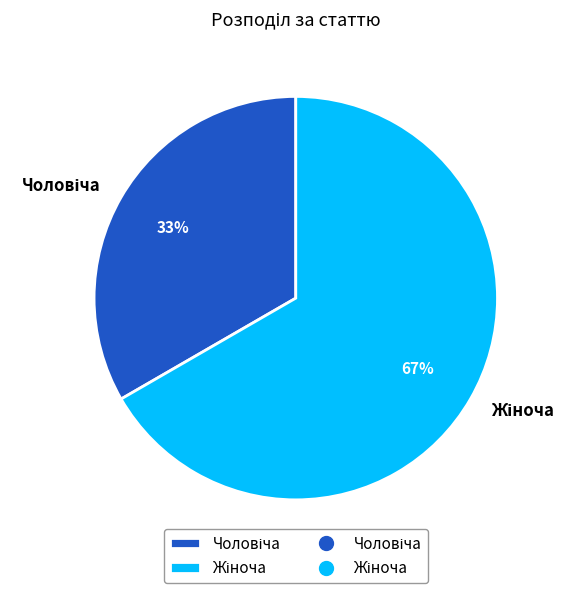

Is there any slice that represents more than half of the pie?

Yes